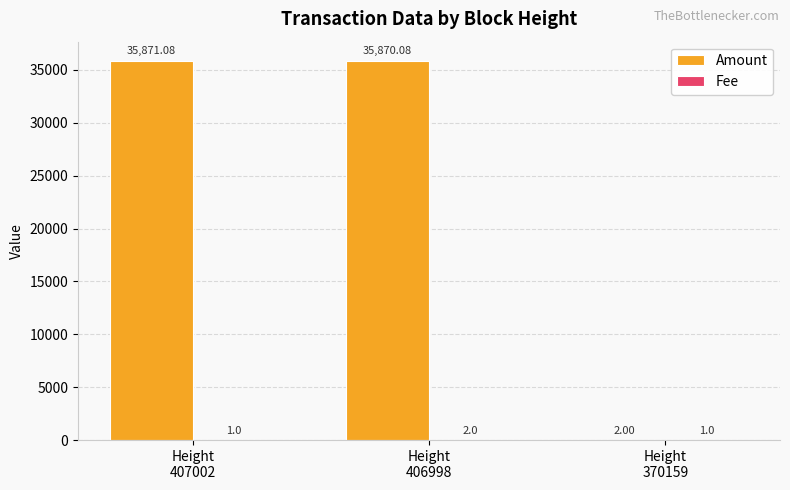

Which series has the largest total across all categories?

Amount